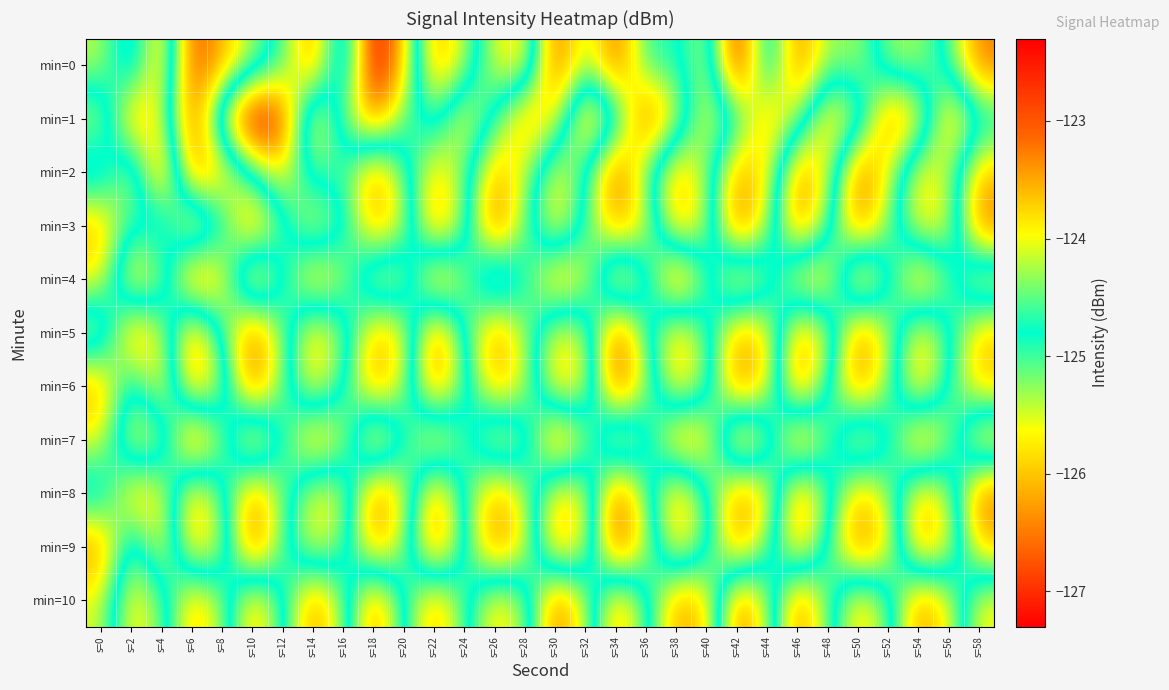

Which has a higher value, s=40 or s=50?

s=40